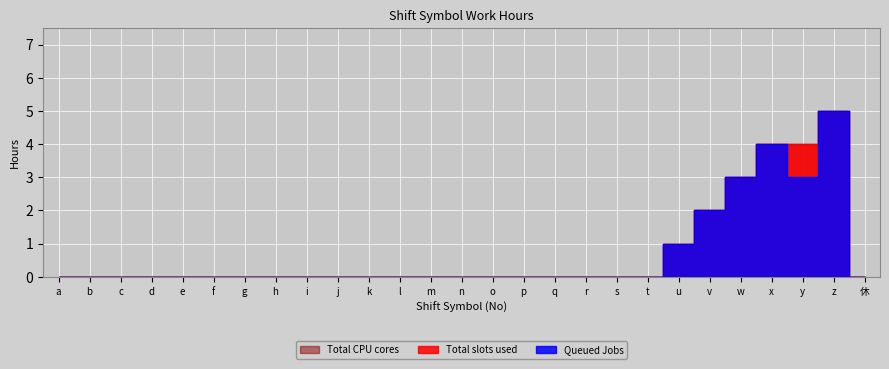

At which category is the sum across all series the highest?

z